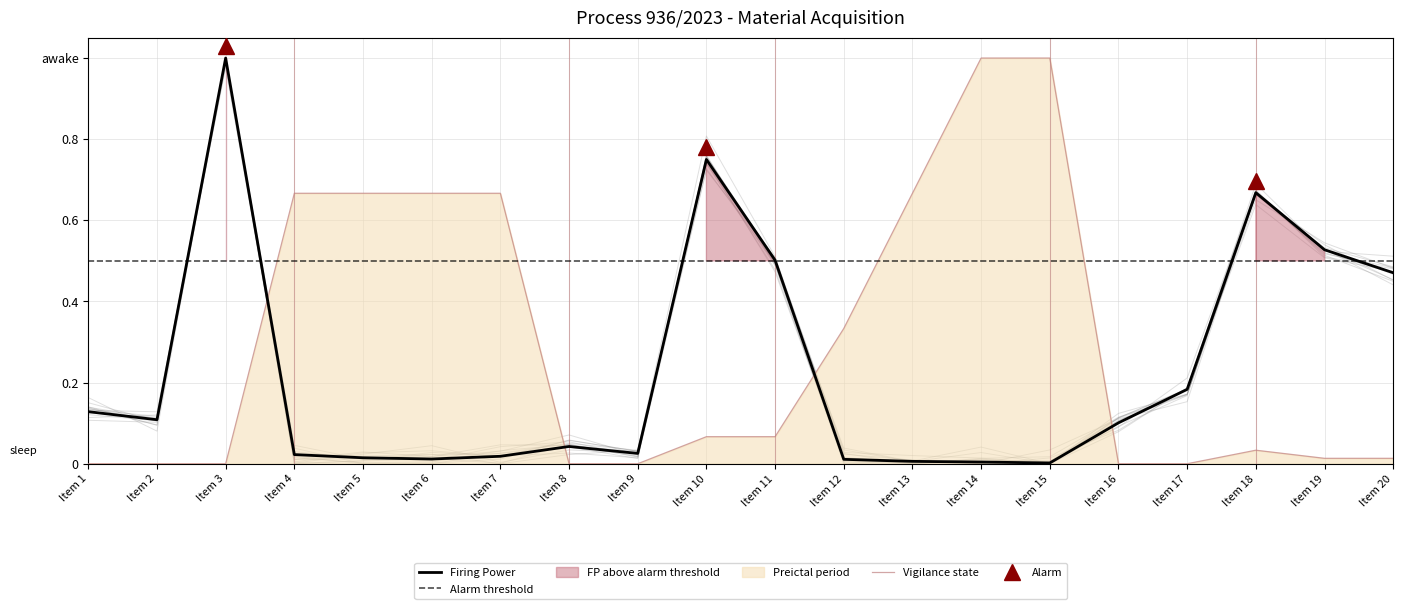

The Saldo series shows 0.2 at Item 4. True or false?

False